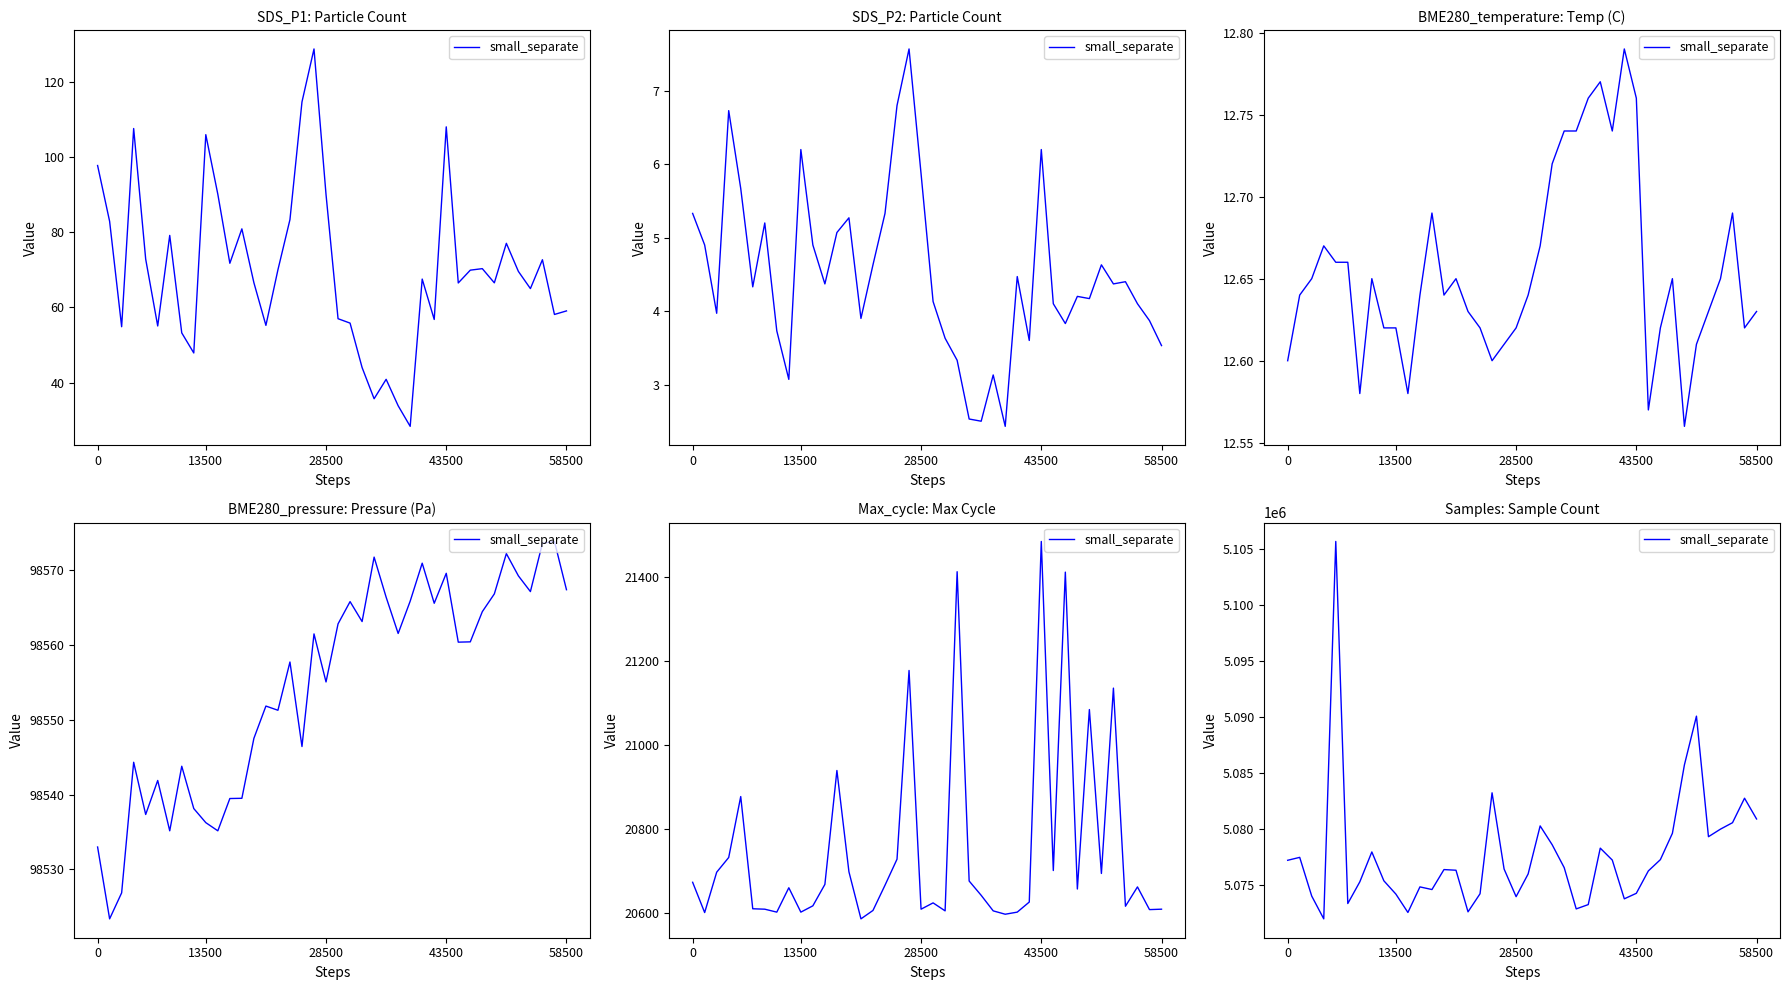

What is the value of the 19th point from the left?

5076435